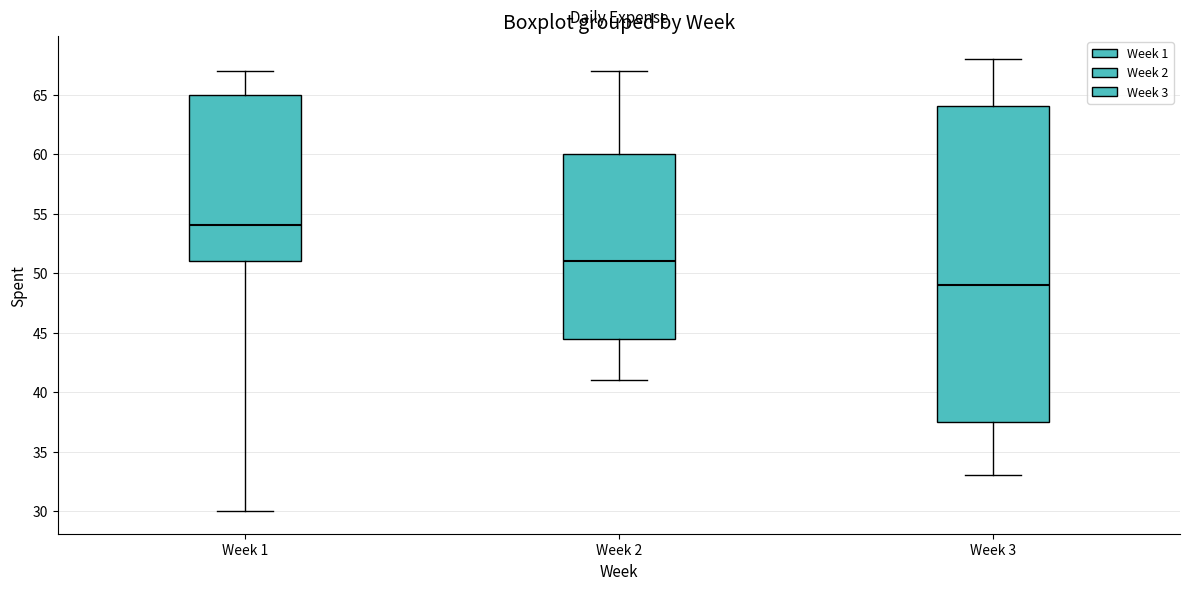

Which box is the tallest, from its lower edge to its upper edge?

Week 3